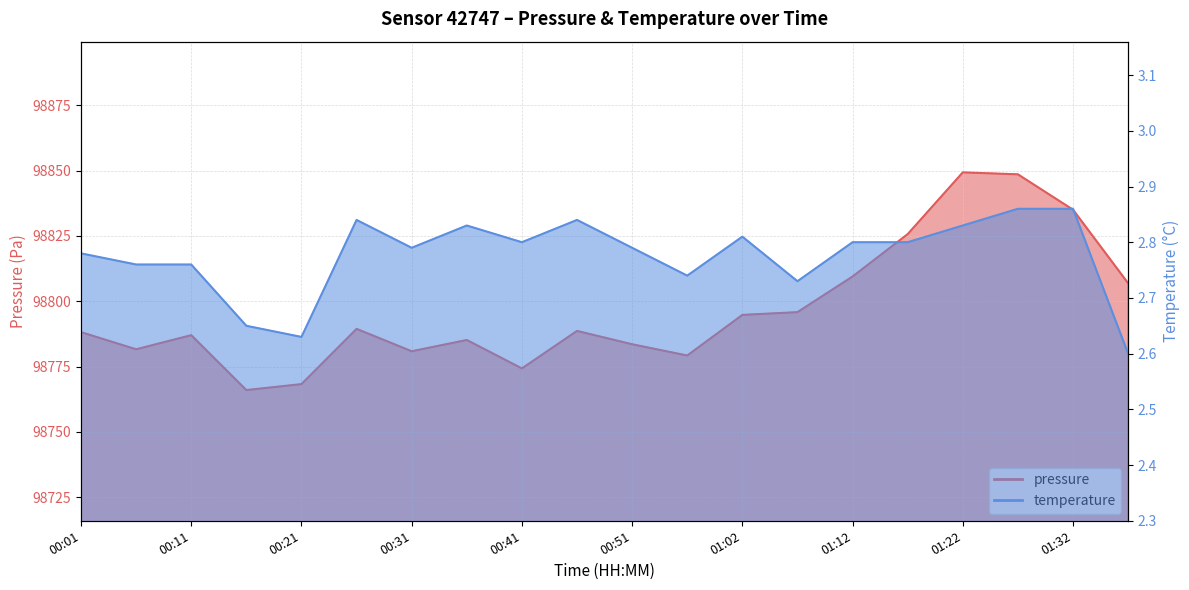

True or false: temperature has a value of 2.8 at 01:22.

True